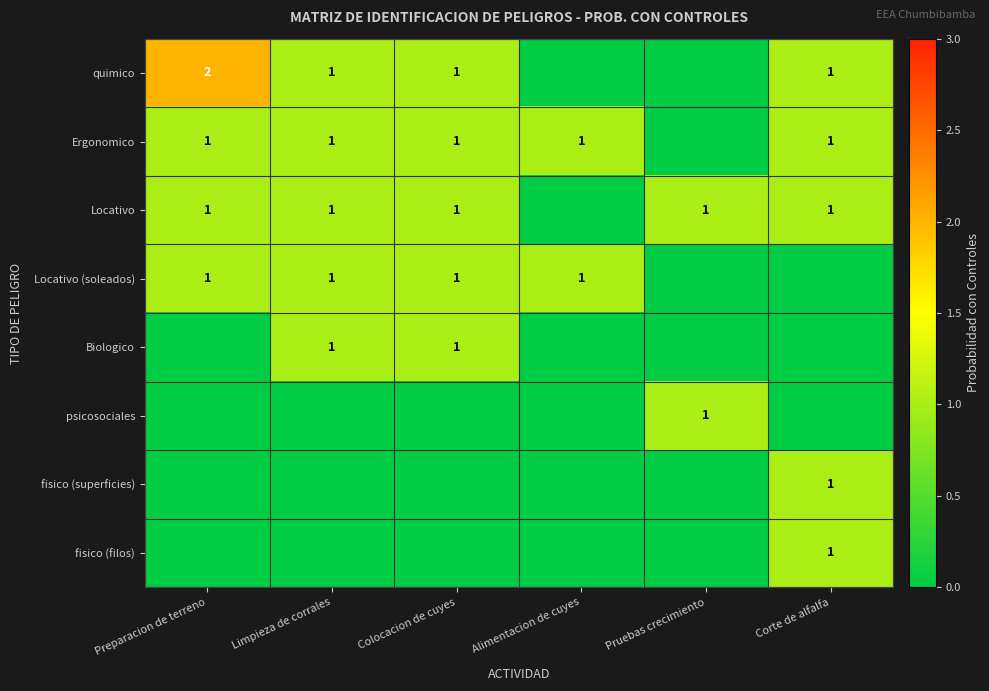

True or false: Ergonomico has a value of 2 at Corte de alfalfa.

False